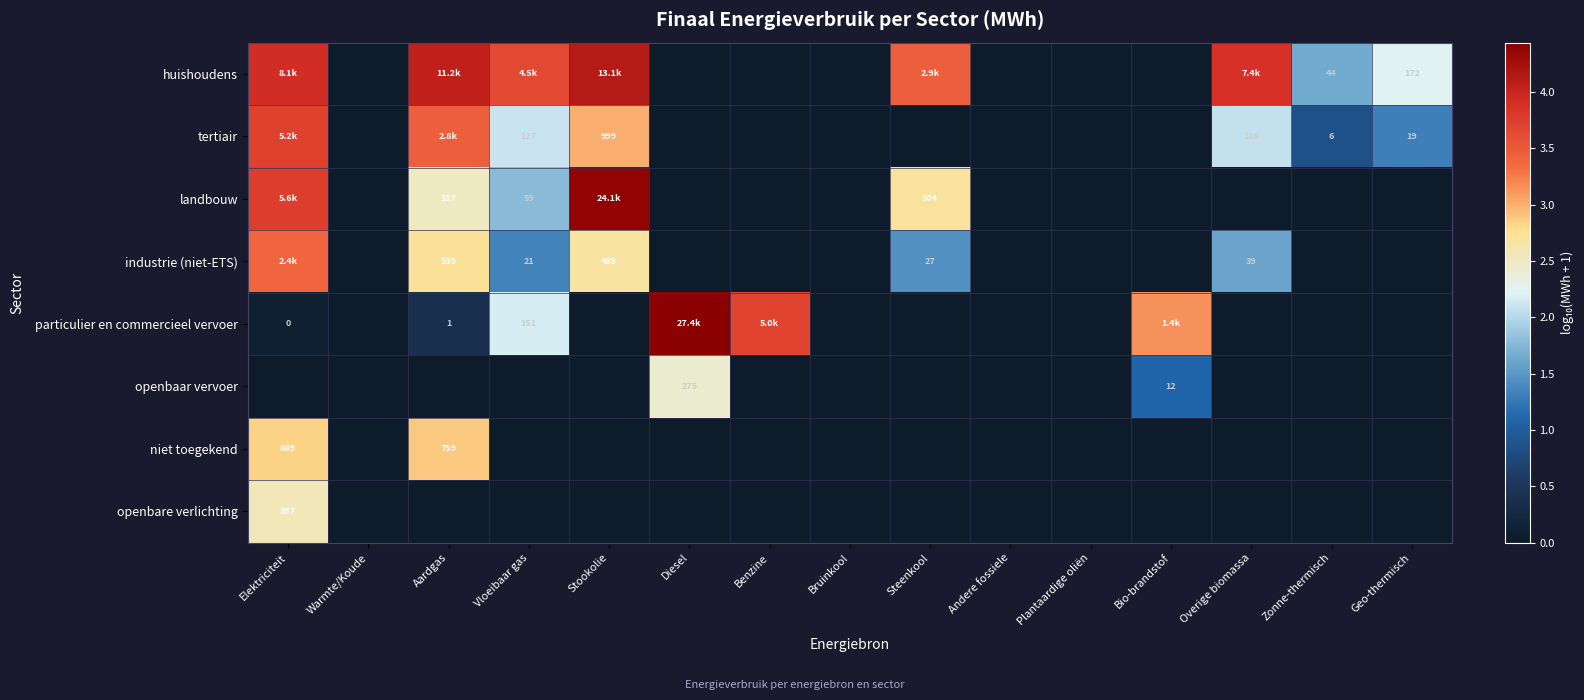

Rank the series at Elektriciteit from lowest to highest value.

openbaar vervoer, particulier en commercieel vervoer, openbare verlichting, niet toegekend, industrie (niet-ETS), tertiair, landbouw, huishoudens